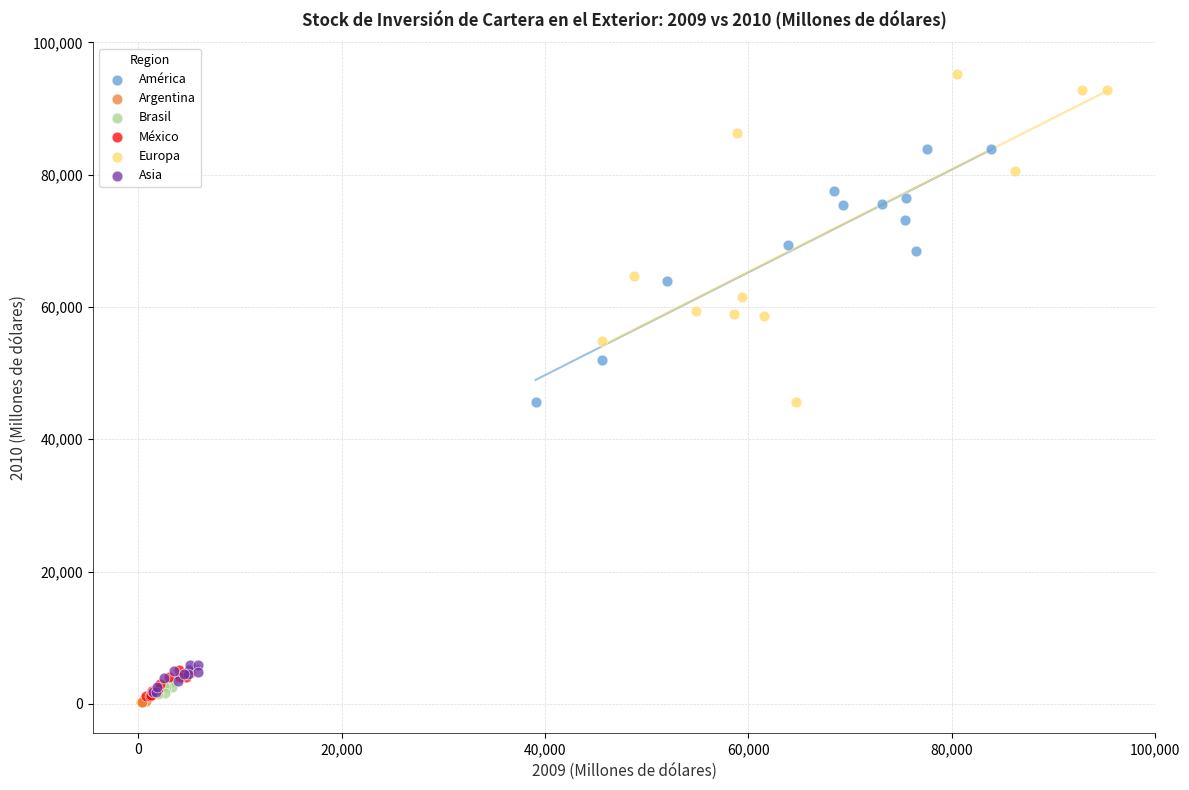

What are all the series names shown in the legend?

América, Argentina, Brasil, México, Europa, Asia